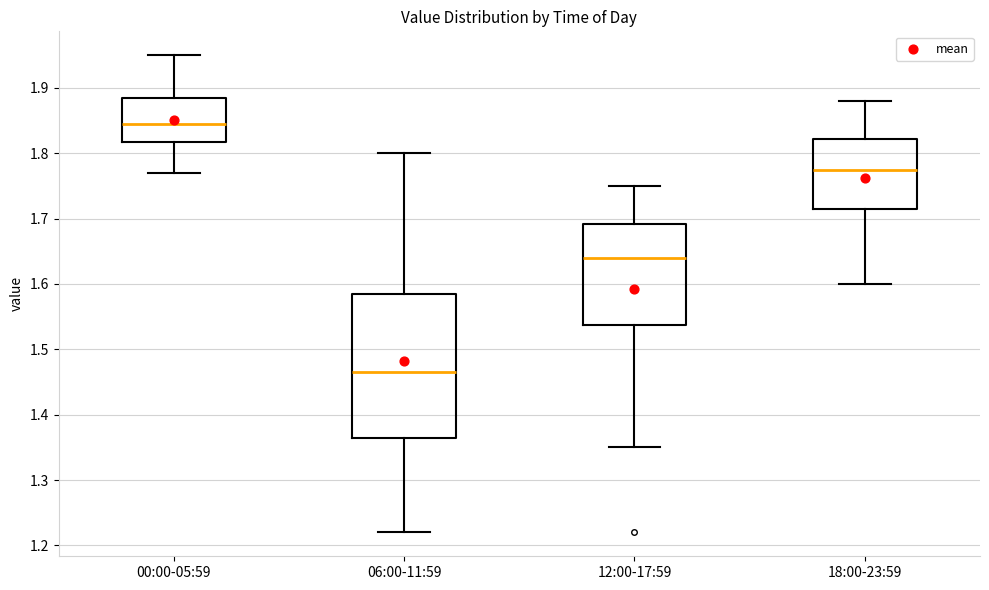

Reading left to right, read every box against the y-axis: the position of its median line, the range the box covers, and the ends of its whiskers. The values are not printed on the chart, so give them approximately, as read against the axis.

00:00-05:59: median 1.85, box 1.82 to 1.89, whiskers 1.77 to 1.95
06:00-11:59: median 1.47, box 1.37 to 1.59, whiskers 1.22 to 1.80
12:00-17:59: median 1.64, box 1.54 to 1.69, whiskers 1.35 to 1.75
18:00-23:59: median 1.78, box 1.72 to 1.82, whiskers 1.60 to 1.88